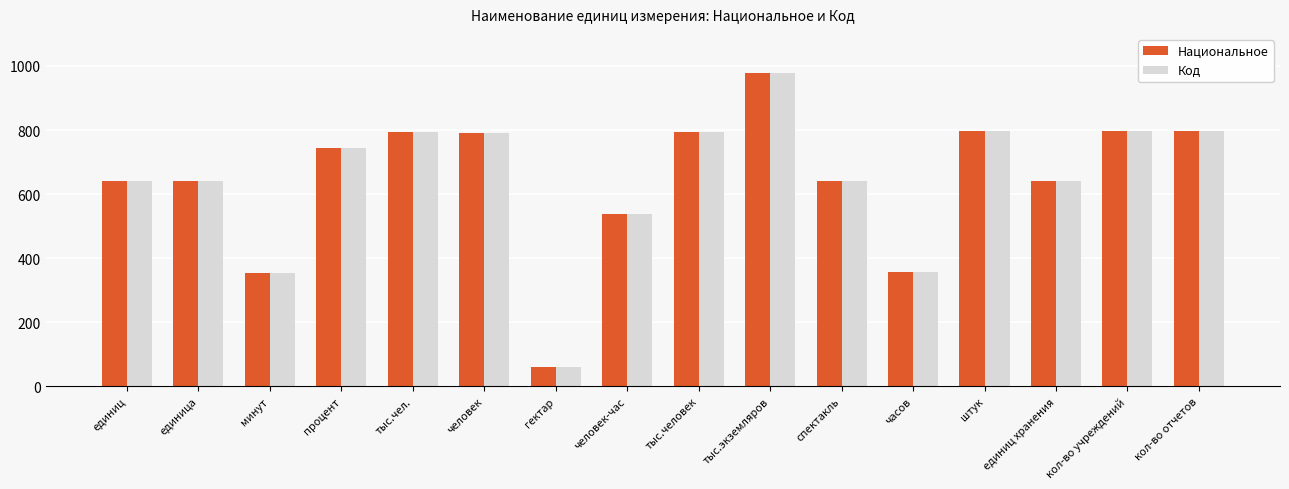

What is the difference between the second highest and minimum values in the Национальное series?

737